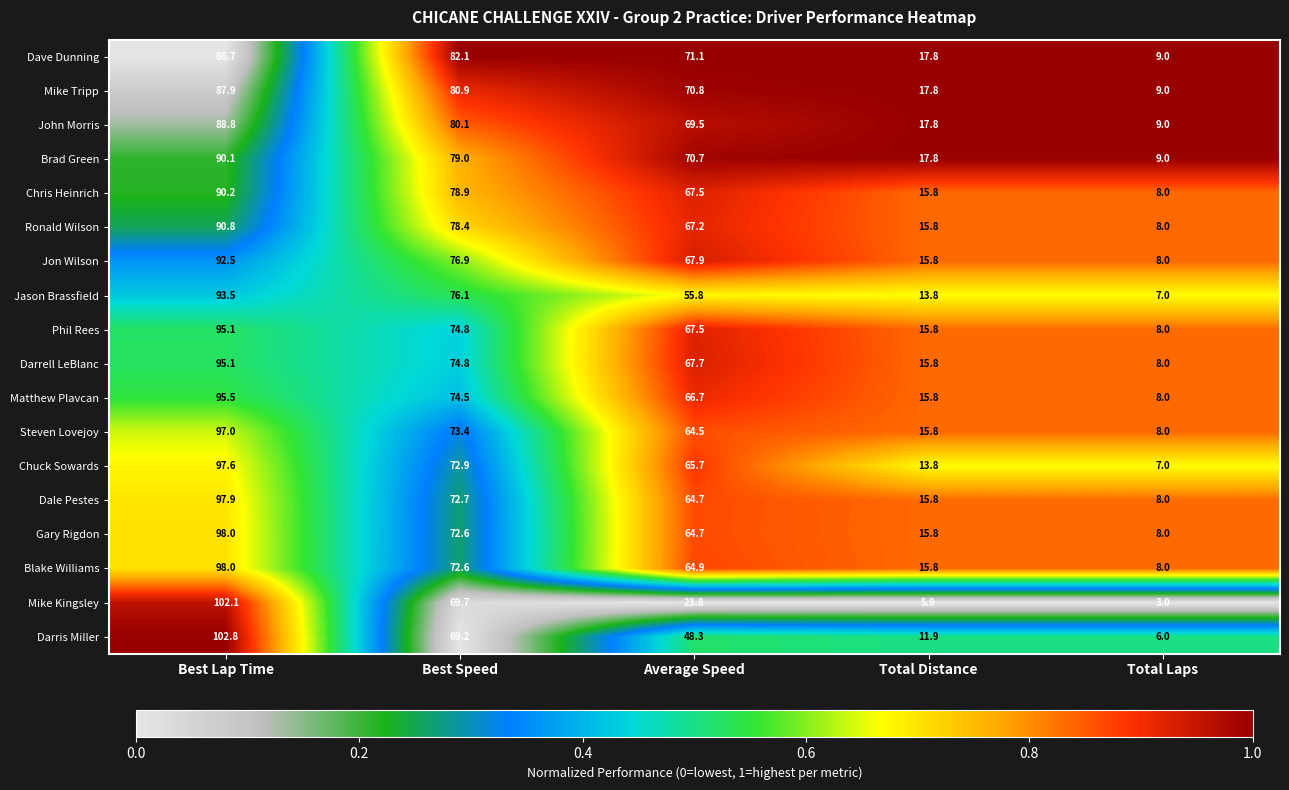

Which label corresponds to the smallest value in the chart?

Total Laps